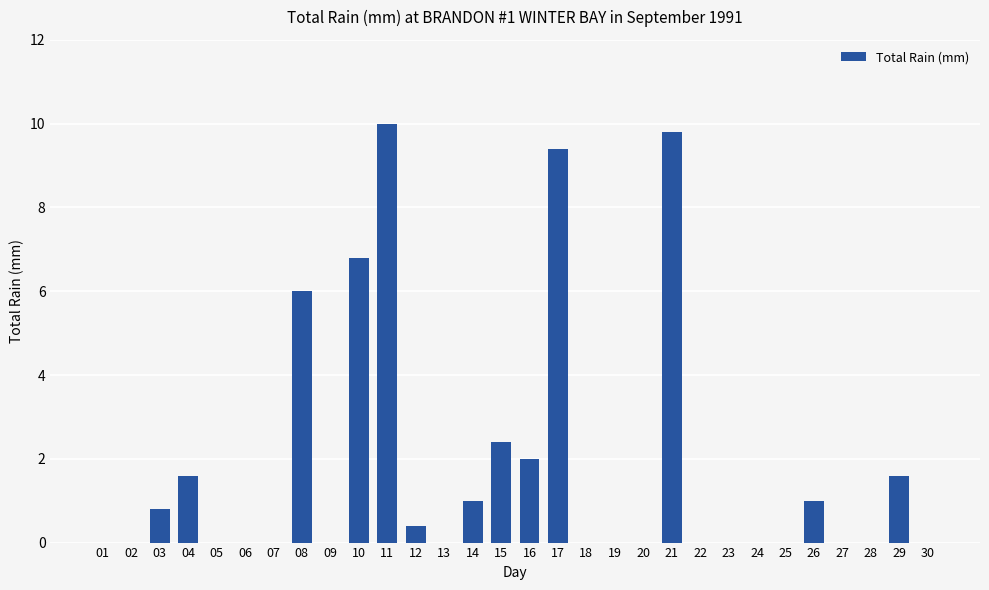

Reading left to right, extract all data points from this chart.

01=0.0	02=0.0	03=0.8	04=1.6	05=0.0	06=0.0	07=0.0	08=6.0	09=0.0	10=6.8	11=10.0	12=0.4	13=0.0	14=1.0	15=2.4	16=2.0	17=9.4	18=0.0	19=0.0	20=0.0	21=9.8	22=0.0	23=0.0	24=0.0	25=0.0	26=1.0	27=0.0	28=0.0	29=1.6	30=0.0